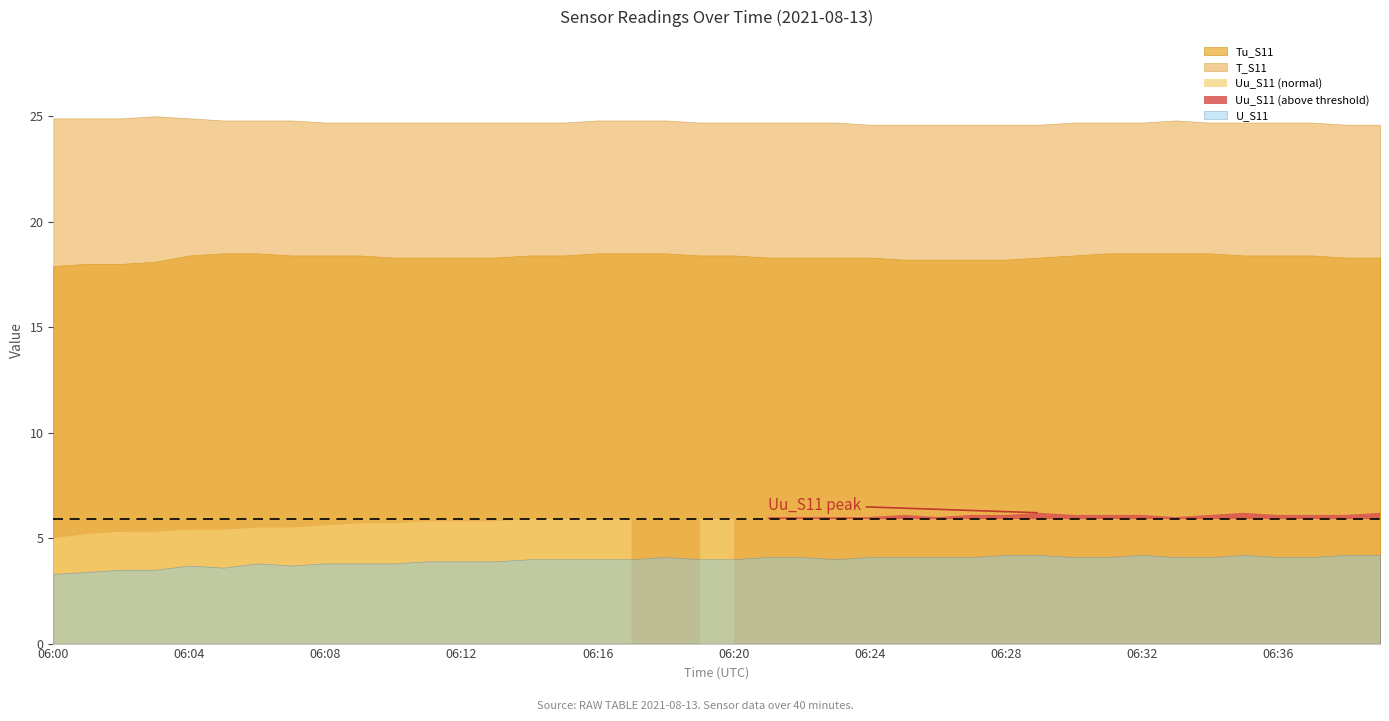

The Tu_S11 series shows 29.1 at 06:29. True or false?

False